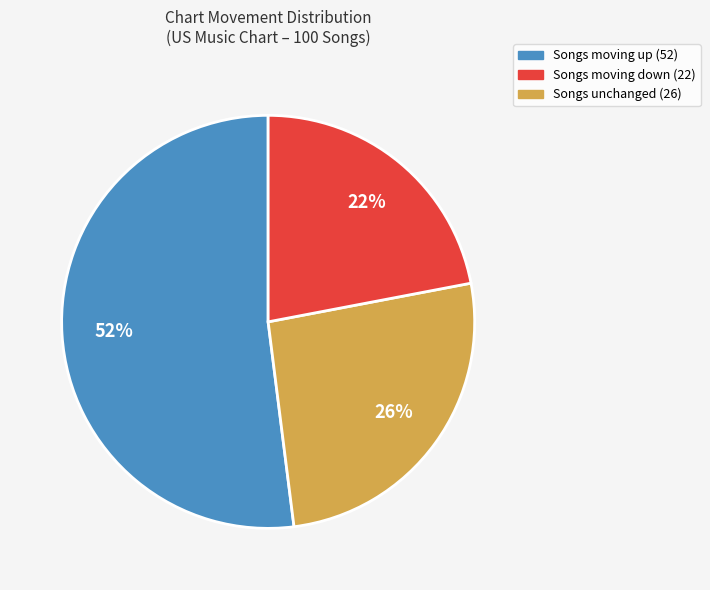

To the nearest percent, what is the average slice percentage?

33%